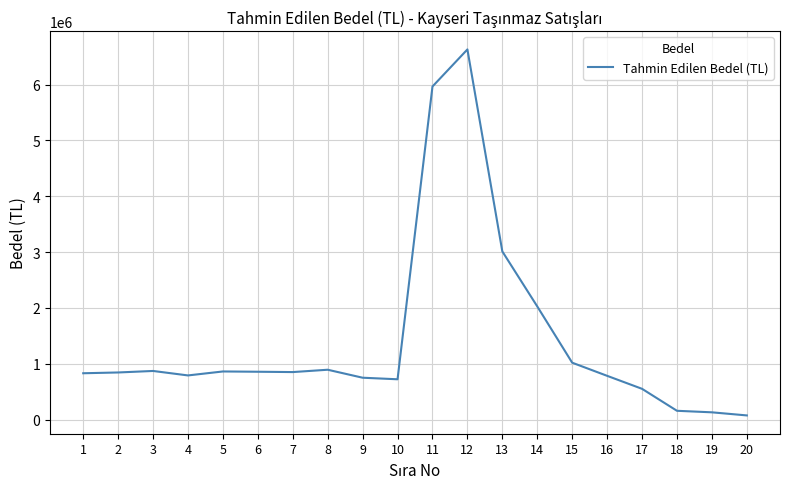

True or false: the data shows 6630000 at 12.

True